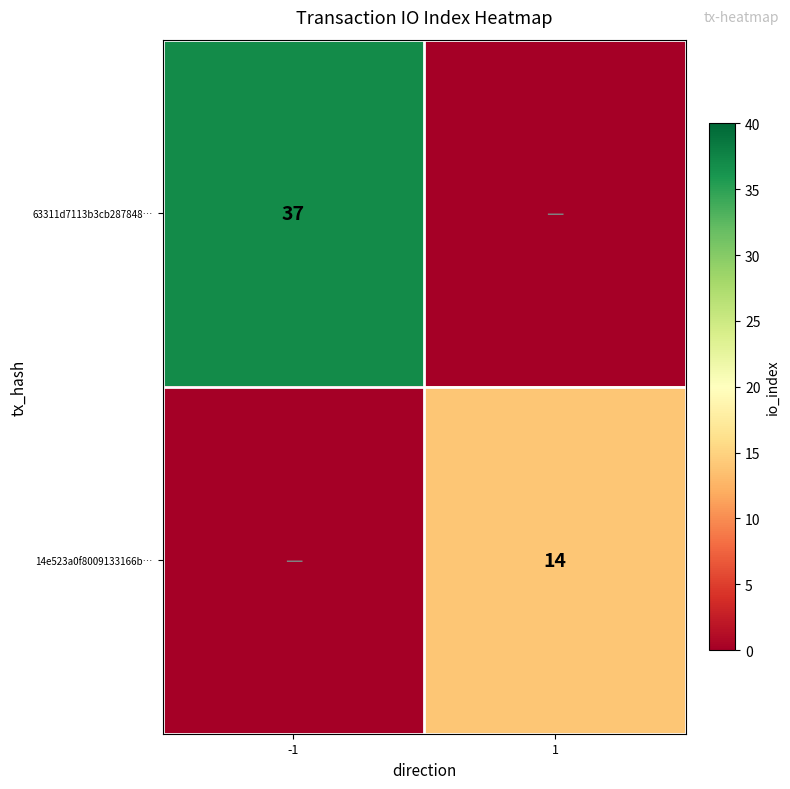

Is it true that 14e523a0f8009133166b… equals 23 at 1?

False